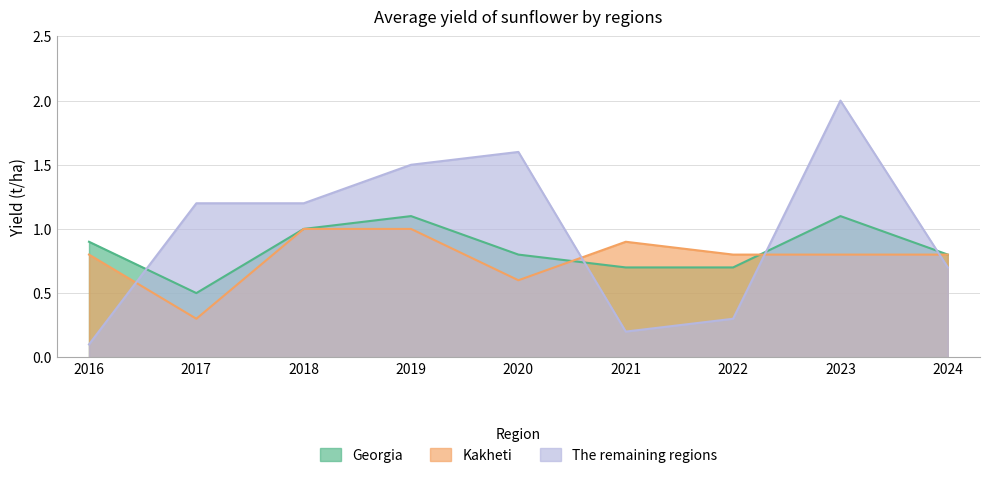

How many lines are shown in the chart?

3